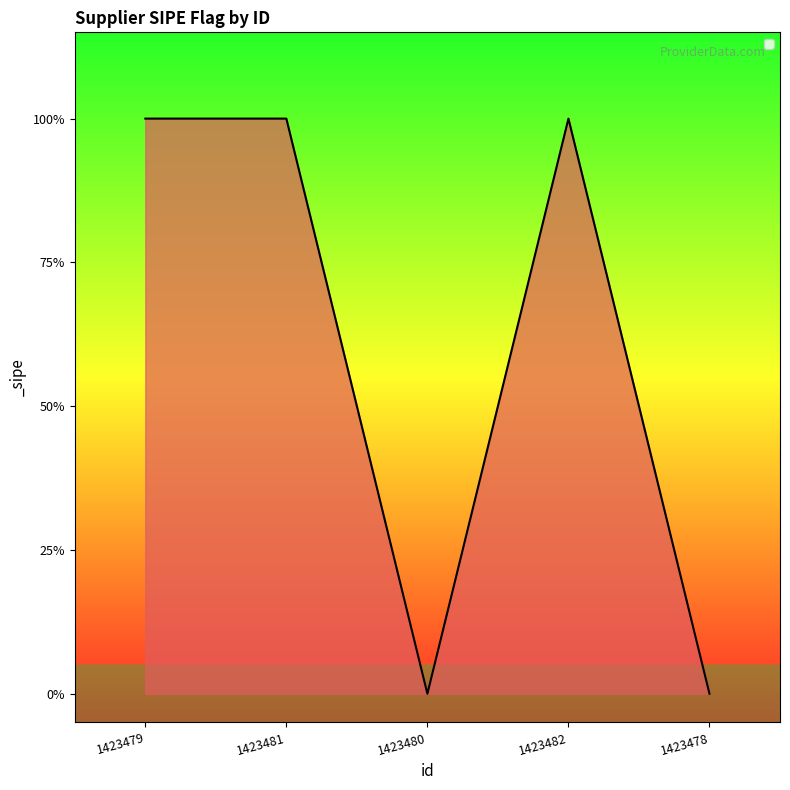

How many interior local valleys (lower than both neighbors) does the data have?

1